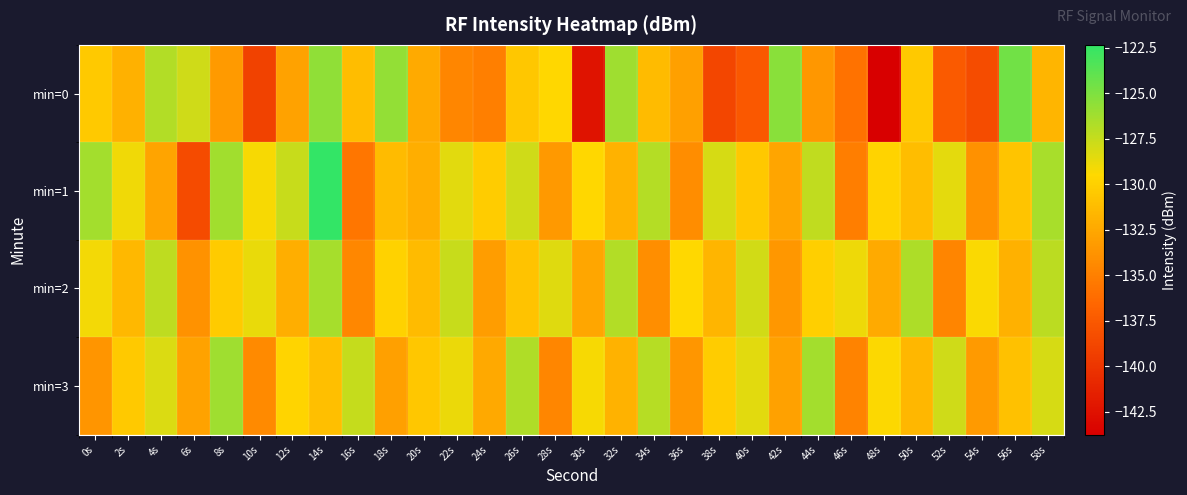

What is the maximum value shown in the chart?

-122.3